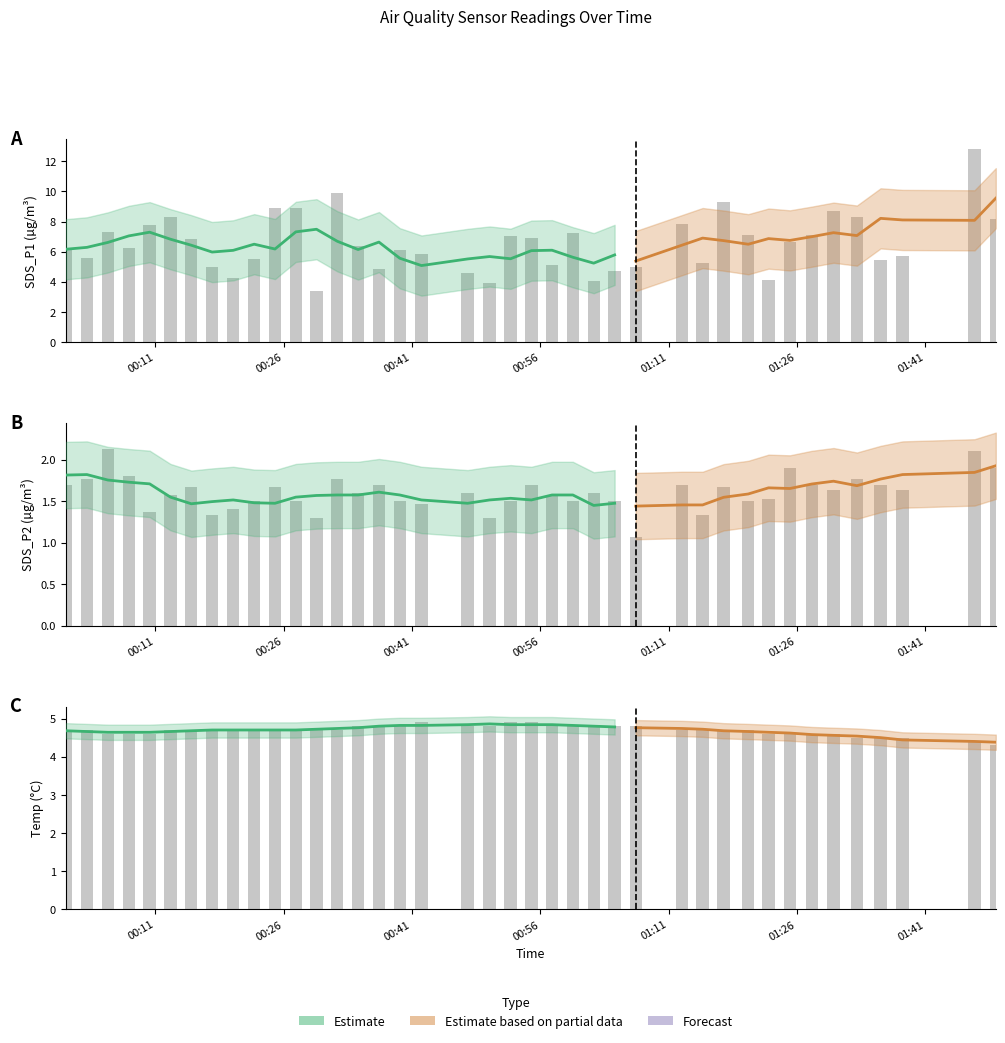

How many data points does each series have?

40